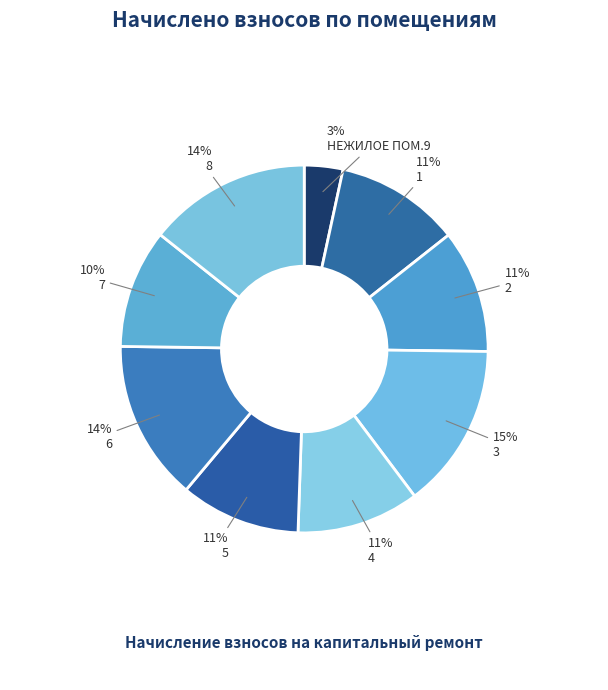

Count the number of slices in the pie.

9